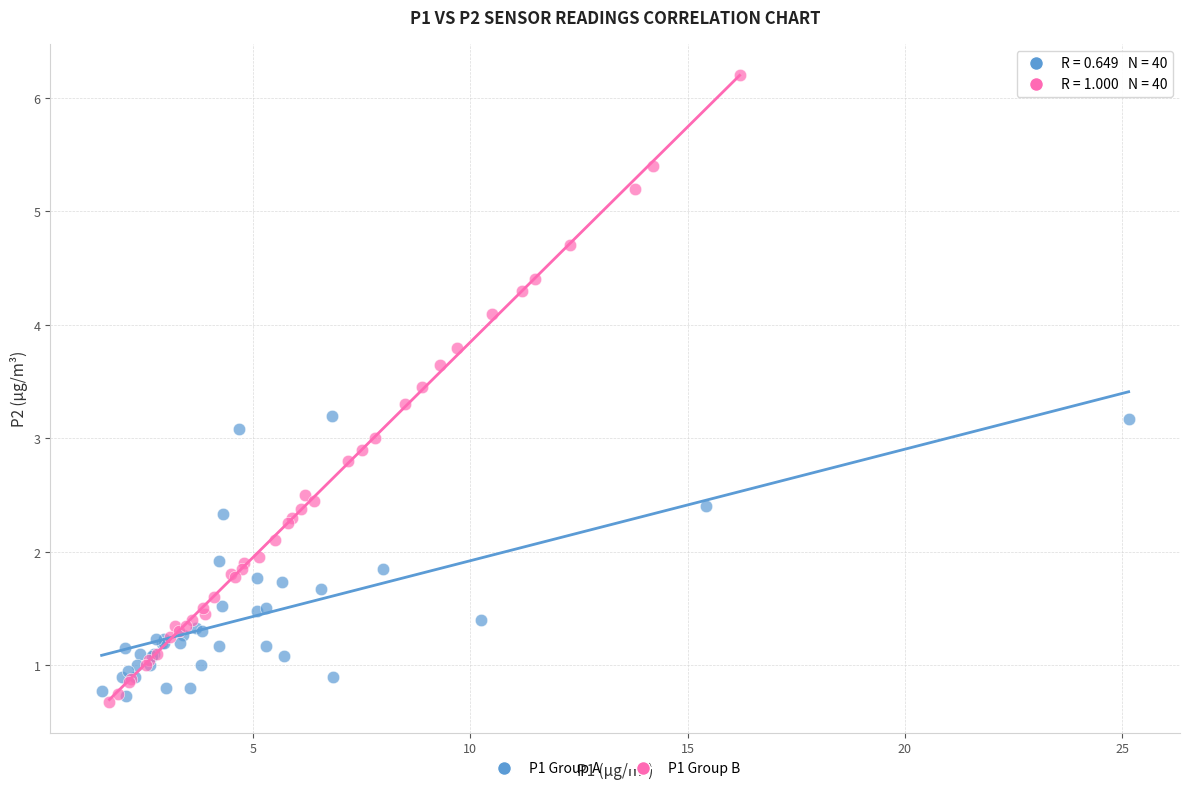

What are all the series names shown in the legend?

P1 Group A, P1 Group B